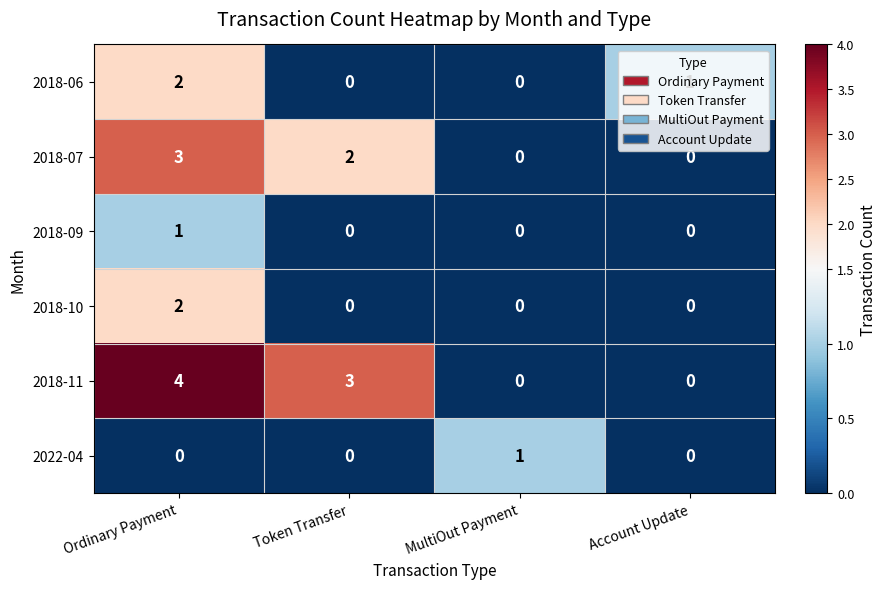

Which series has the largest total across all categories?

2018-11